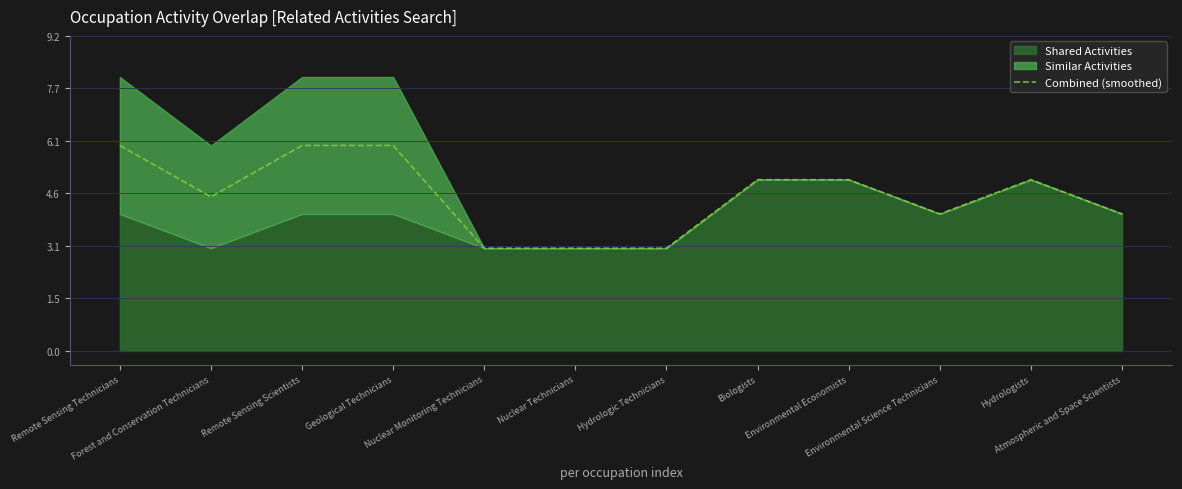

At which category does the data reach its first local valley?

Forest and Conservation Technicians